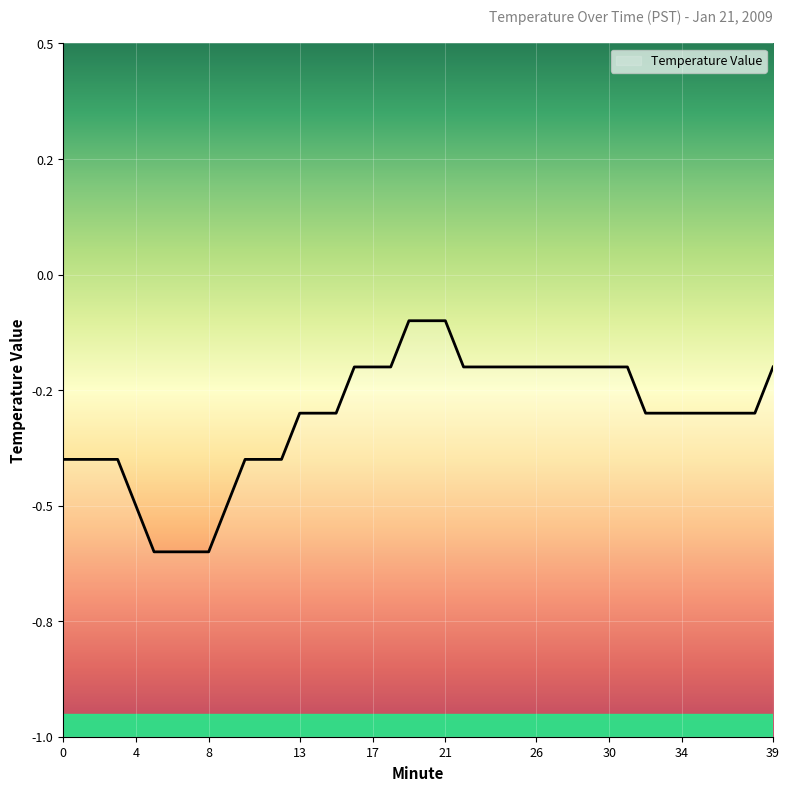

What is the smallest value displayed?

-0.6